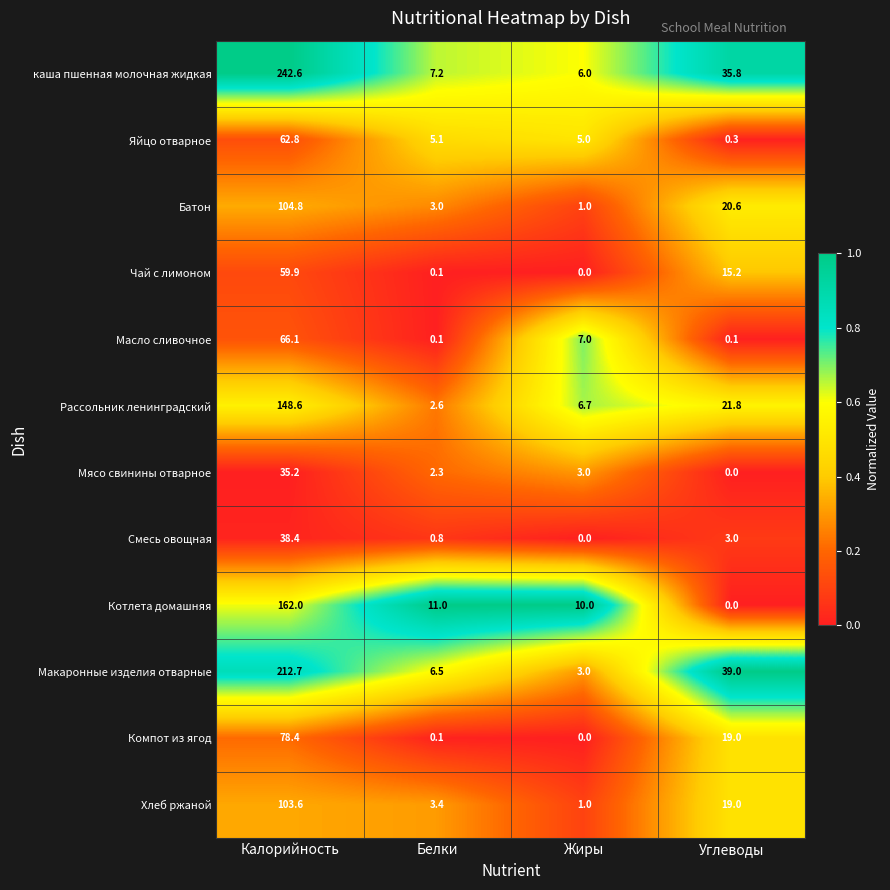

What is the total value across all series at Углеводы?

173.8